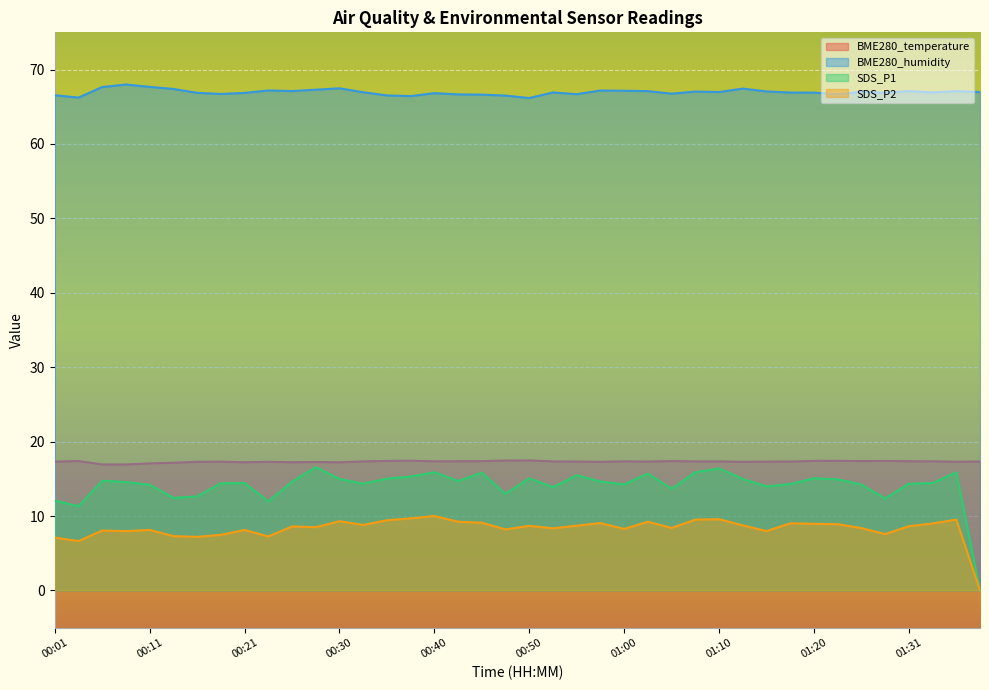

Is it true that BME280_humidity equals 87.6 at 01:34?

False